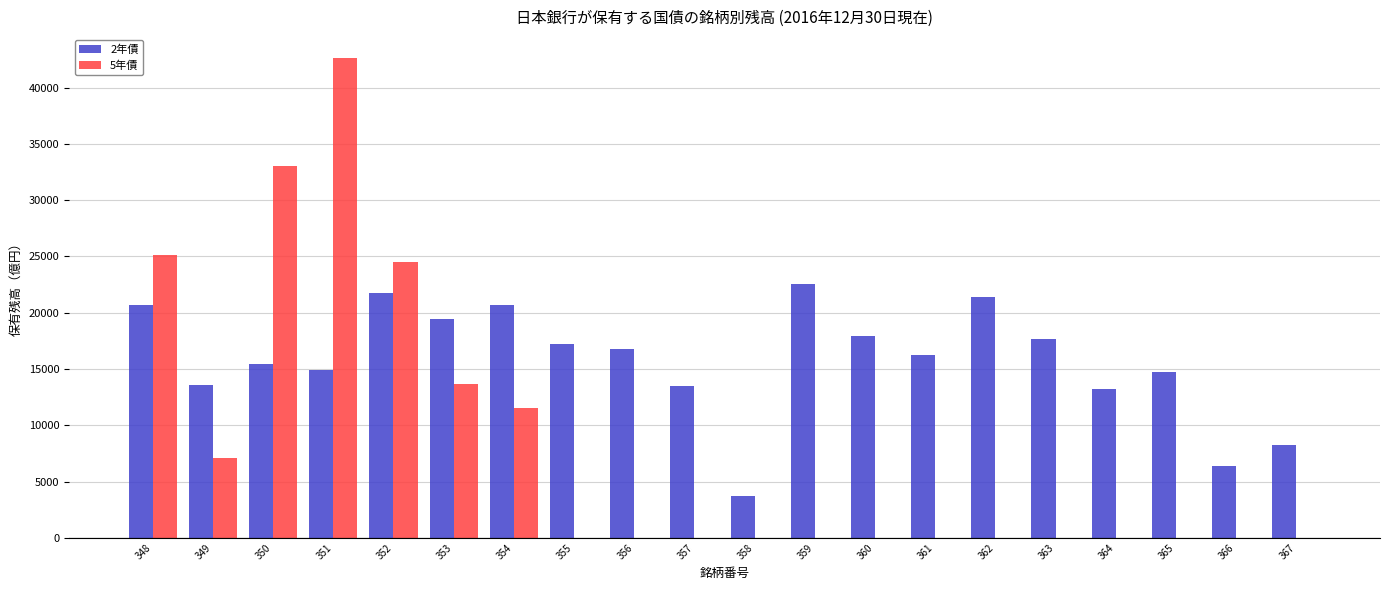

The value of 5年債 at 363 is -19121. True or false?

False